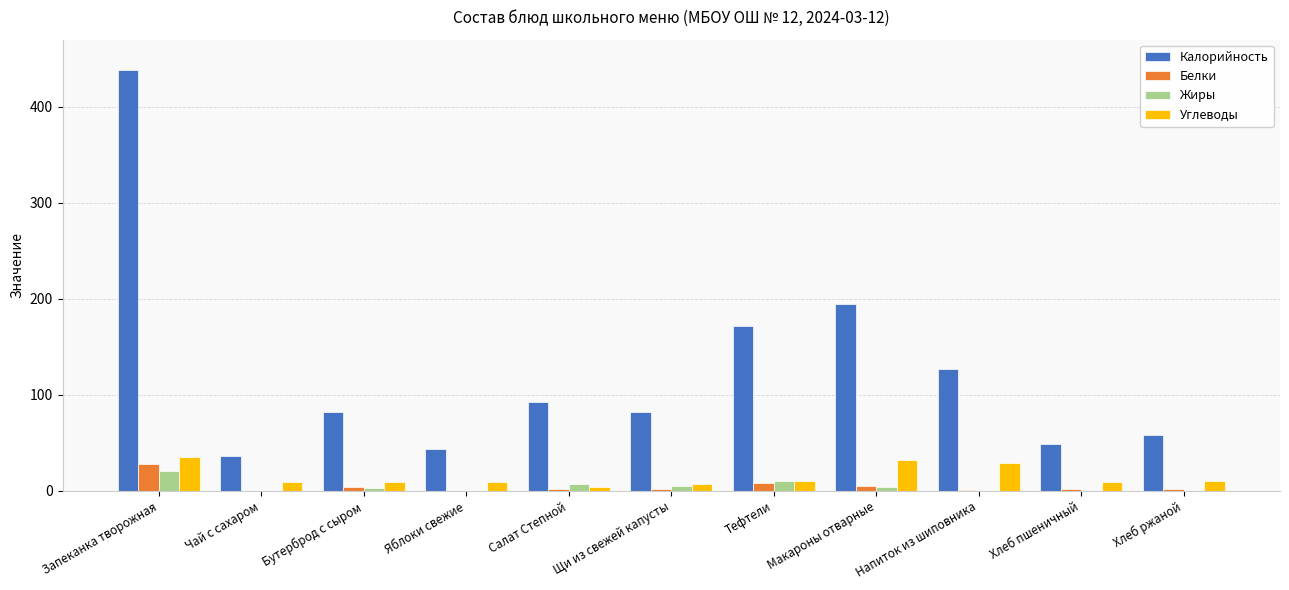

What is the total value across all series at Щи из свежей капусты?

96.0